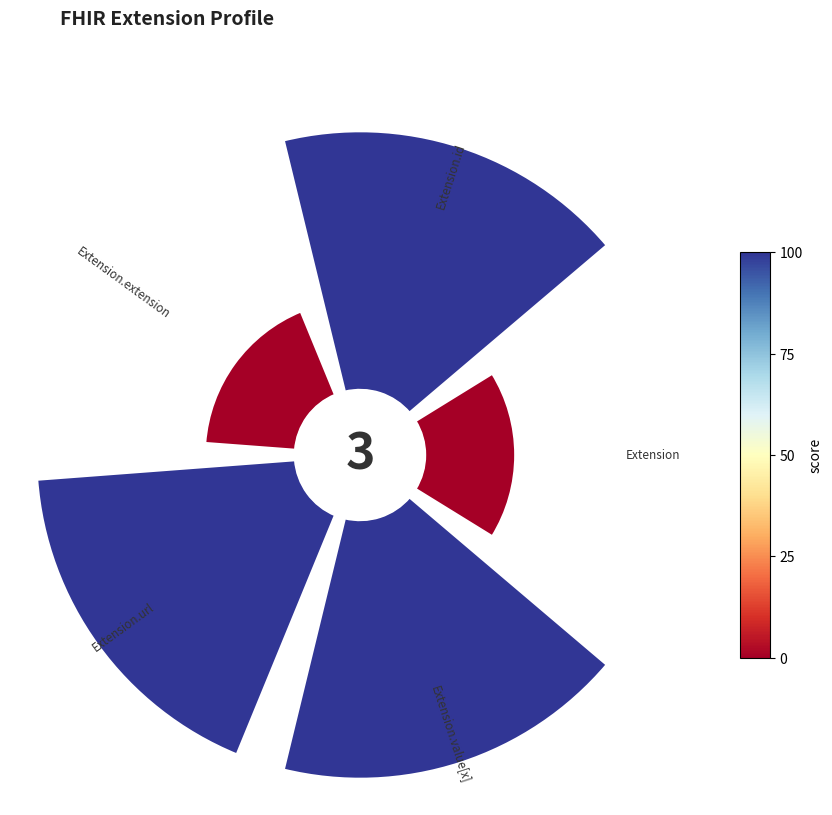

To the nearest percent, what is the difference between the largest and smallest slice percentages?

18%